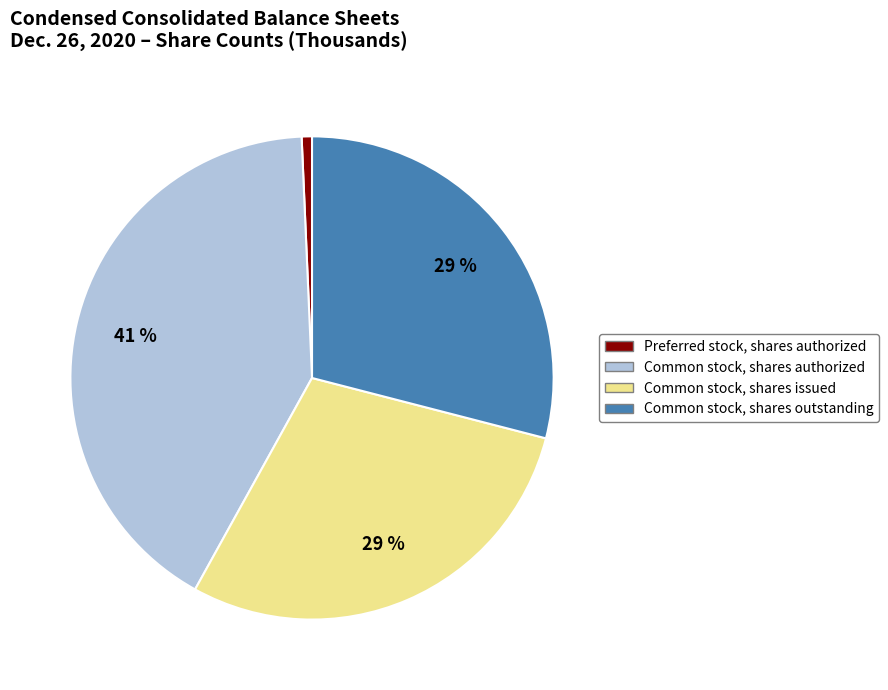

To the nearest percent, what percentage of the pie is Preferred stock, shares authorized?

1%